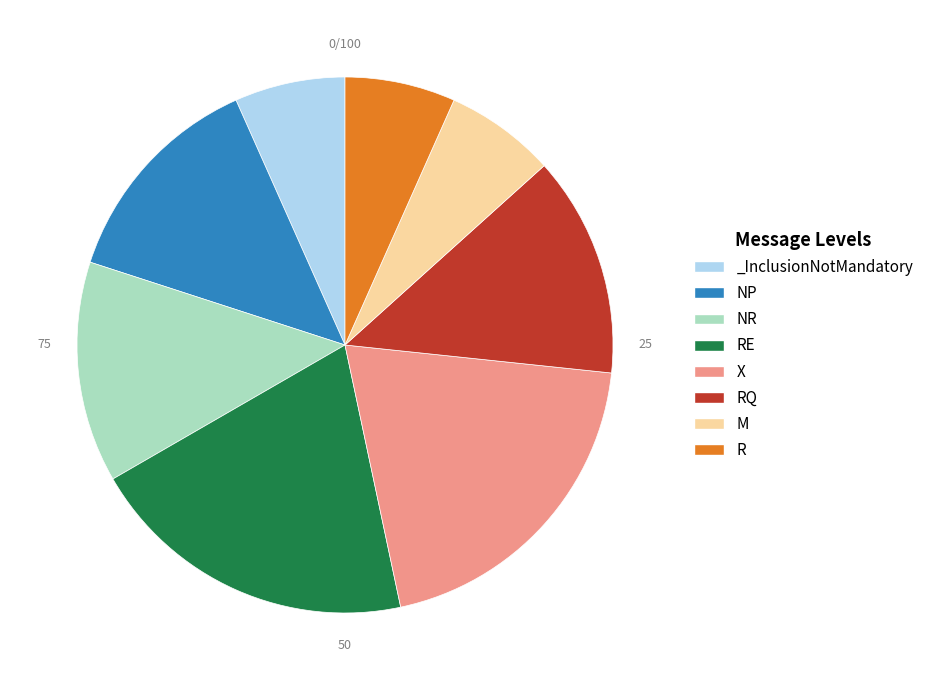

Is it true that _InclusionNotMandatory is 7% of the pie?

True